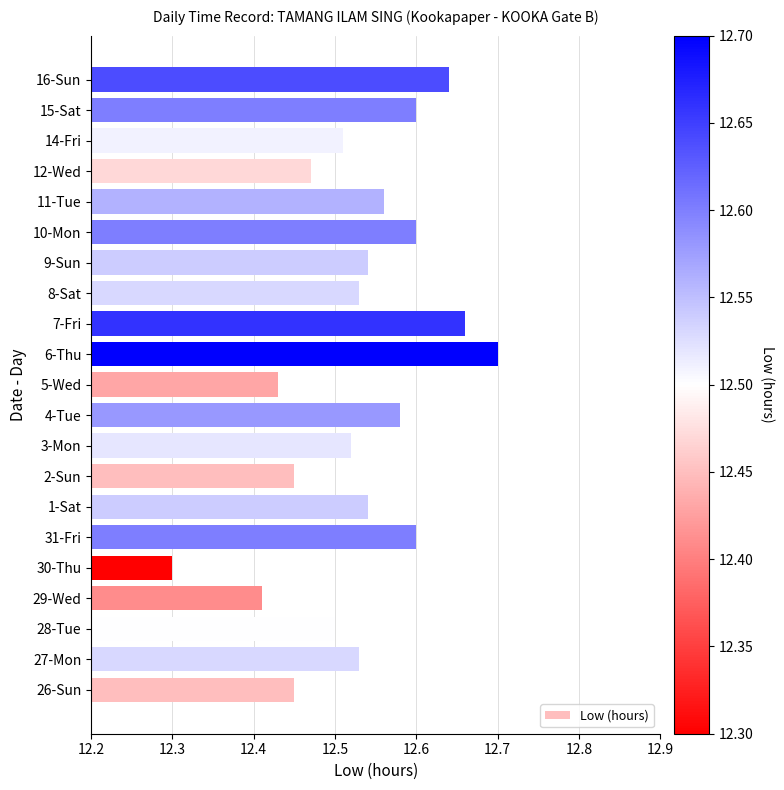

What is the difference between the maximum and minimum values?

0.4